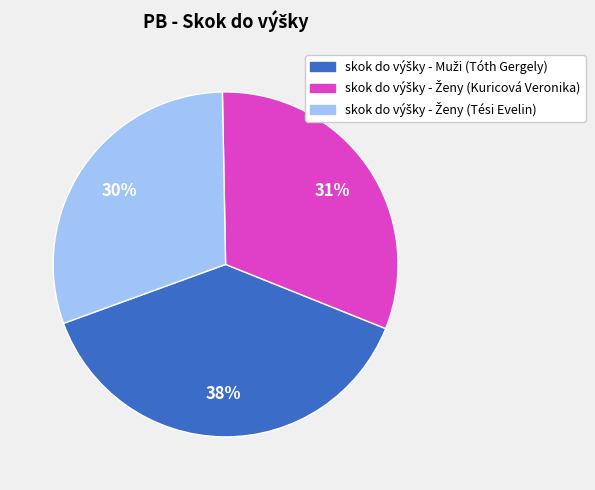

Is there a majority slice in this chart?

No